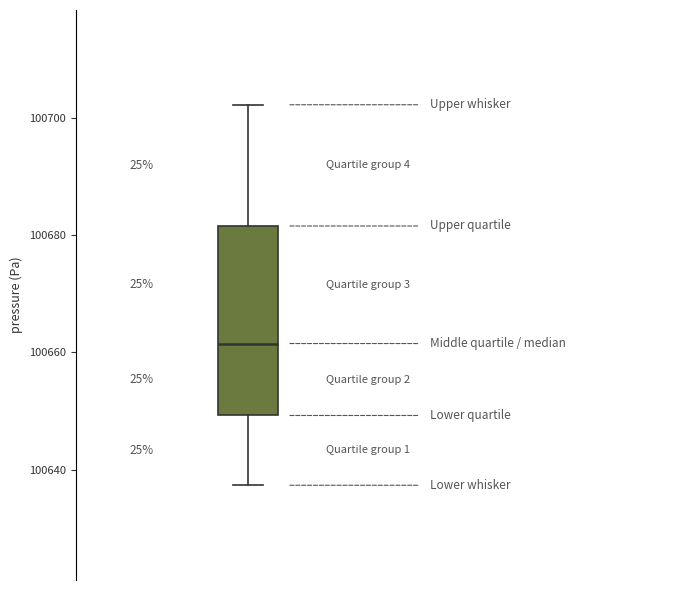

Where does the median line of the box sit on the y-axis? The values are not printed on the chart, so give them approximately, as read against the axis.

100662